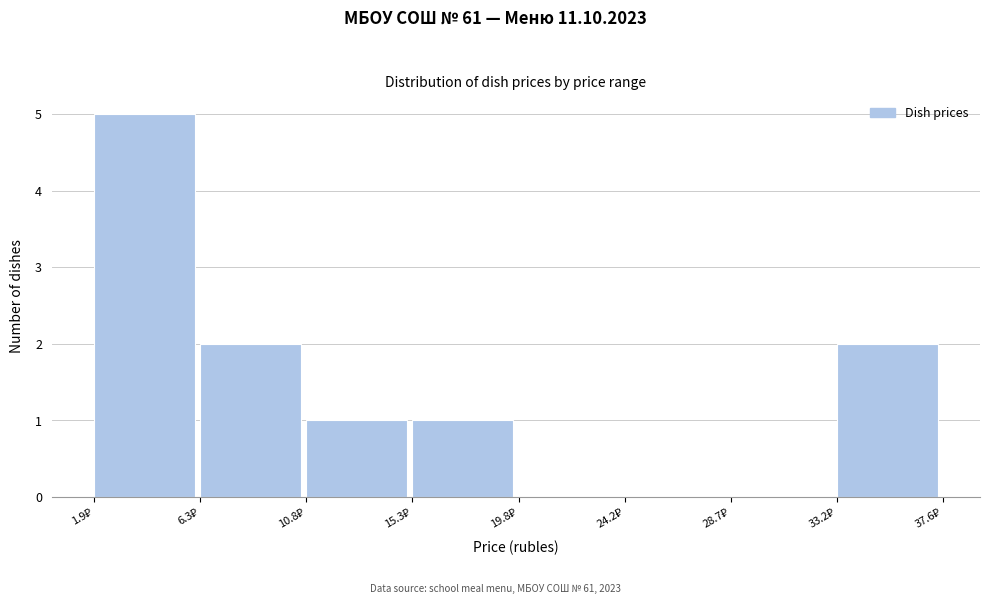

What is the height of the bar covering 33.0 to 37.5 on the x-axis? Neither the bar edges nor the heights are printed on the chart, so give them approximately, as read against the axes.

2